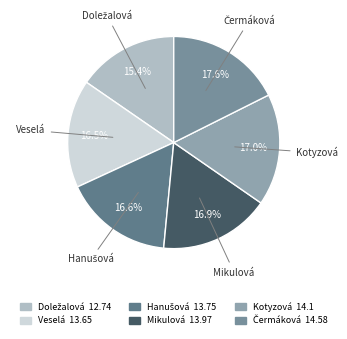

Count the number of slices in the pie.

6